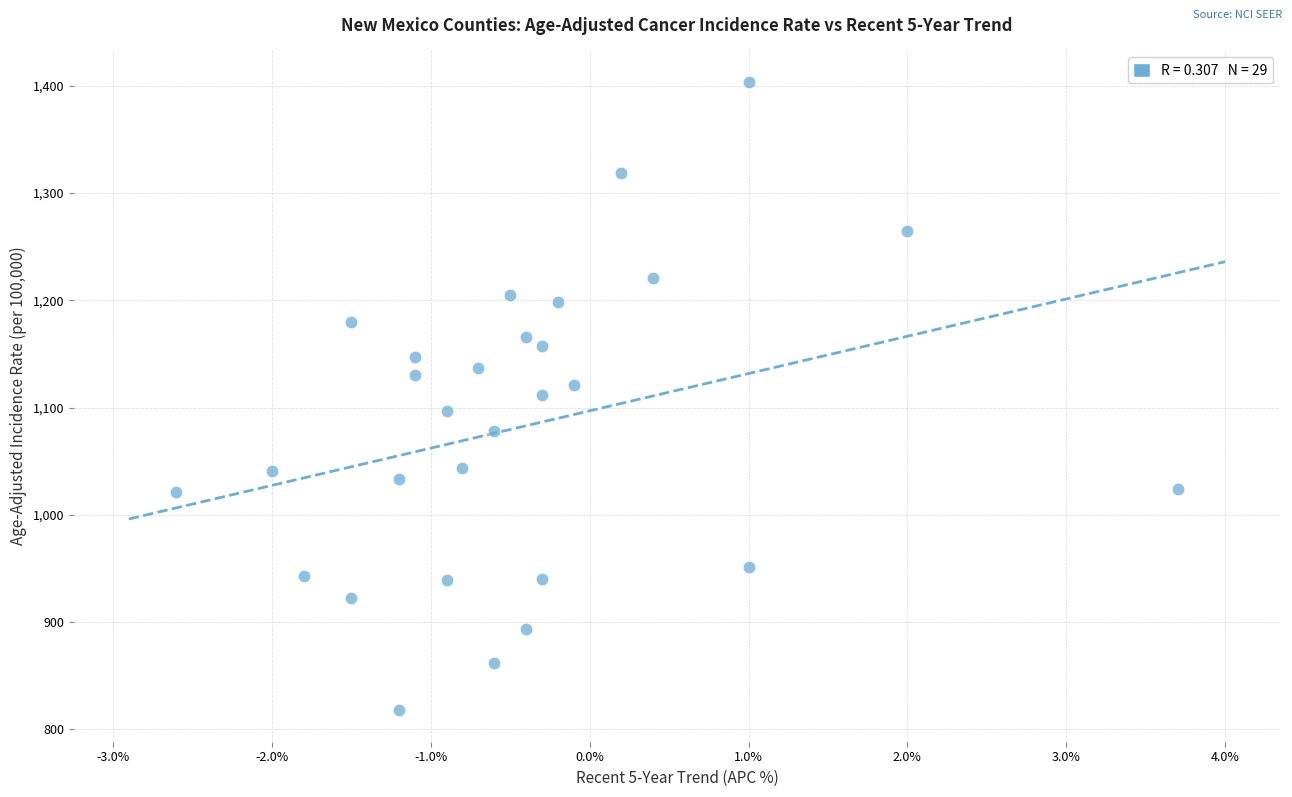

What is the range of Y values (max minus min)?

586.0